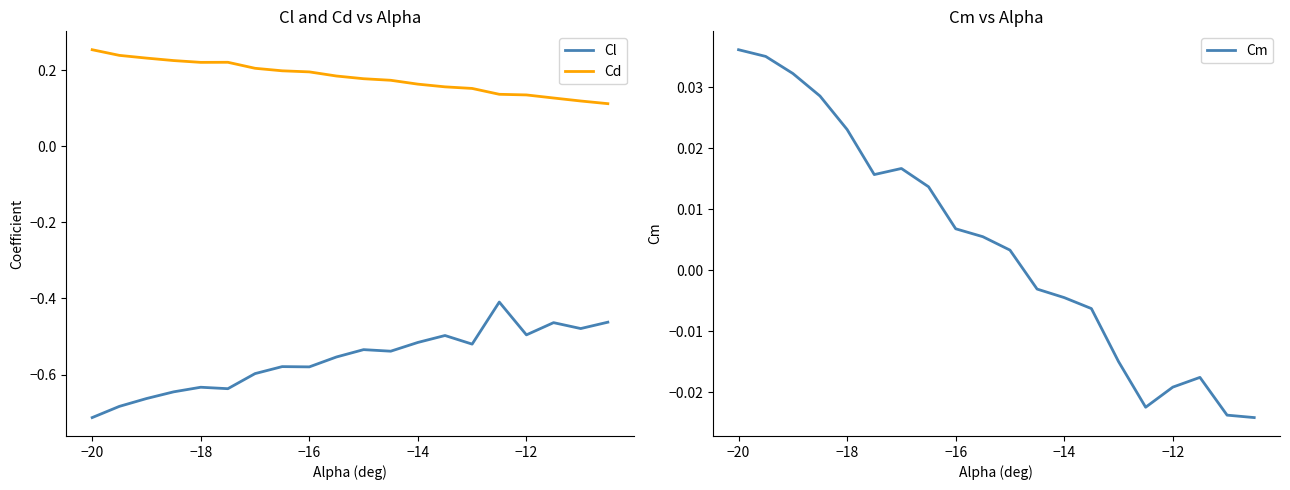

What is the highest value of the Cl series?

-0.4